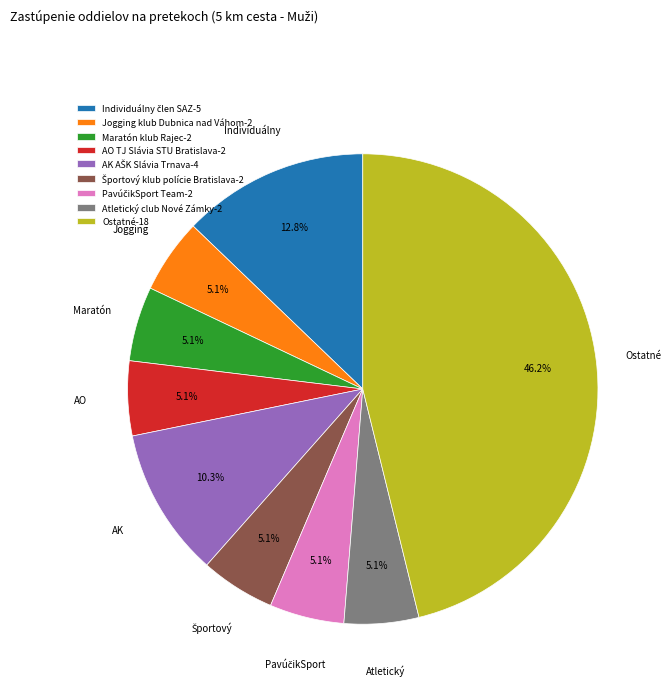

What is the largest slice in the pie chart?

Ostatné-18